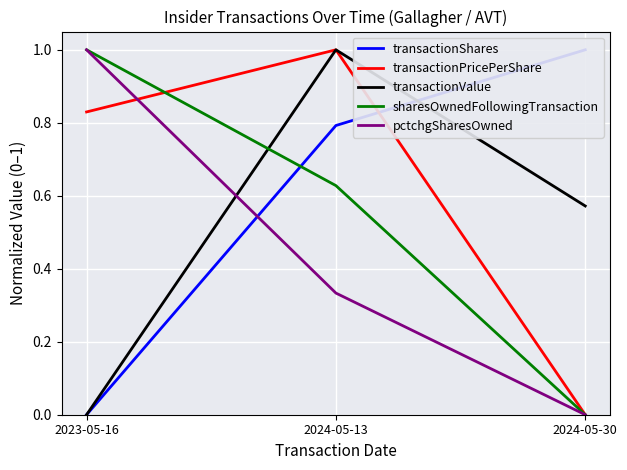

How many categories are shown in the chart?

3